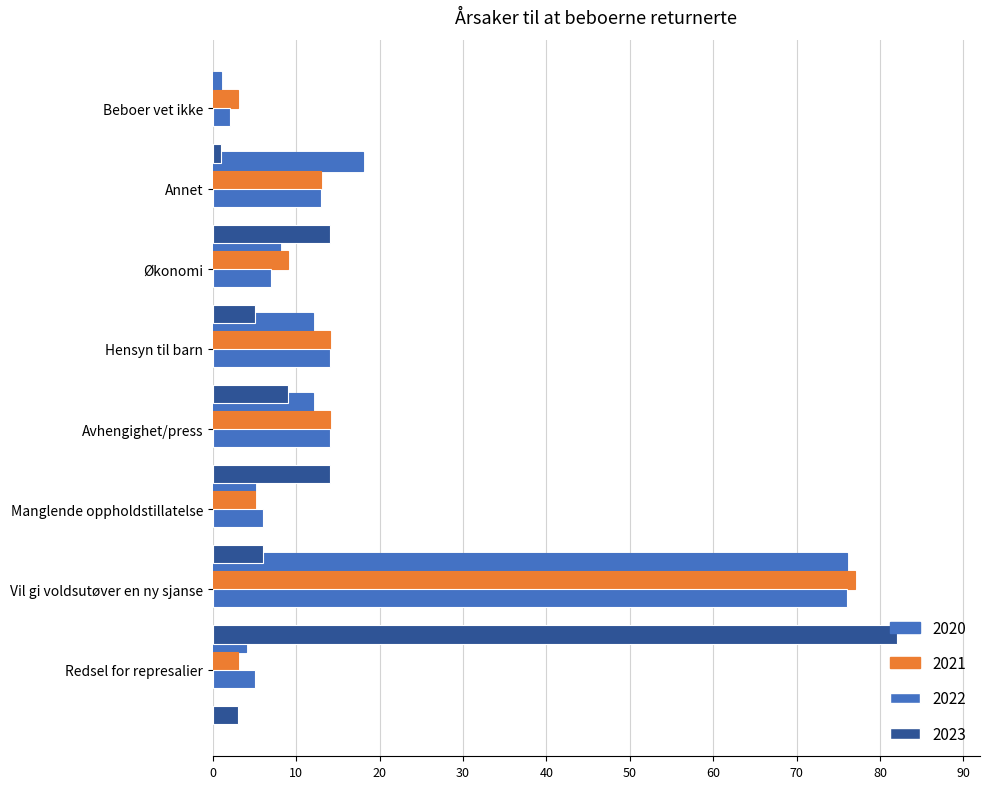

At how many categories does at least one series exceed 71?

1